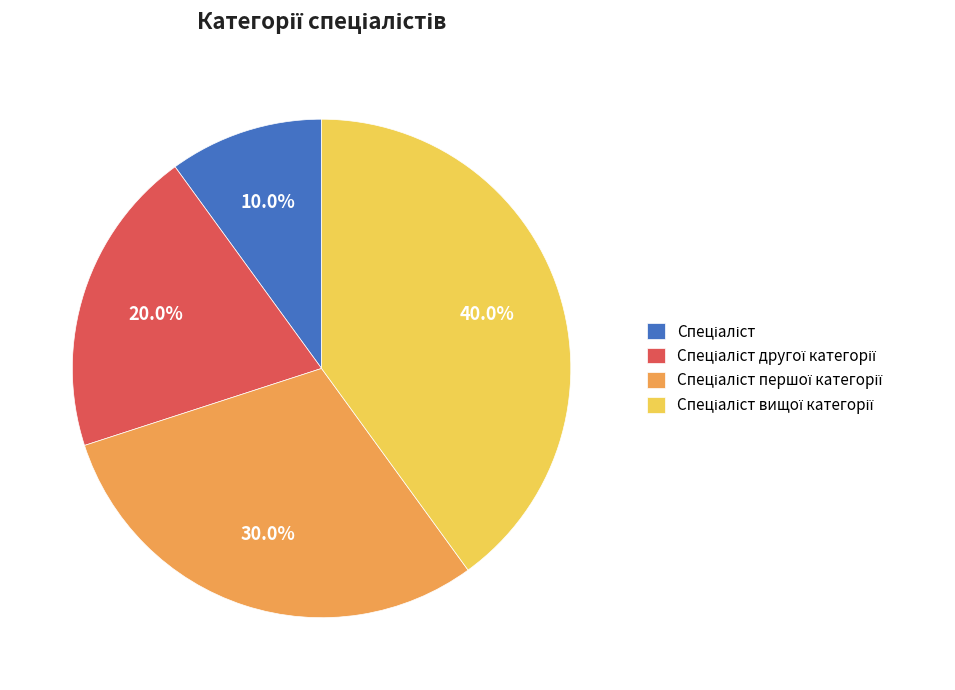

How many segments does this pie chart have?

4